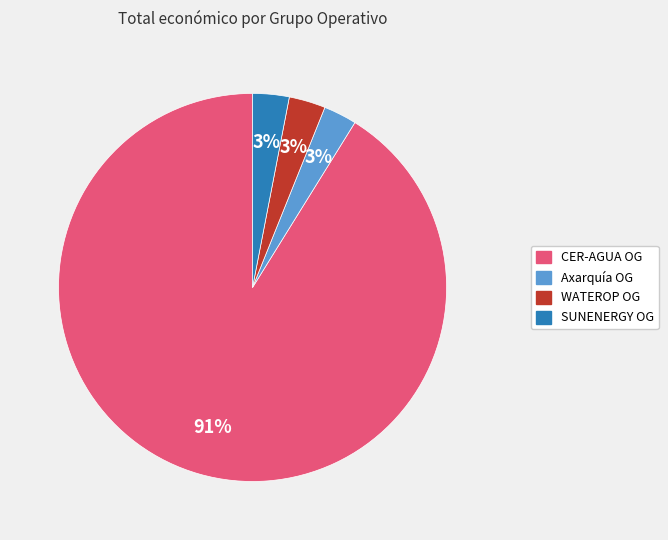

To the nearest percent, what percentage of the pie is WATEROP OG?

3%